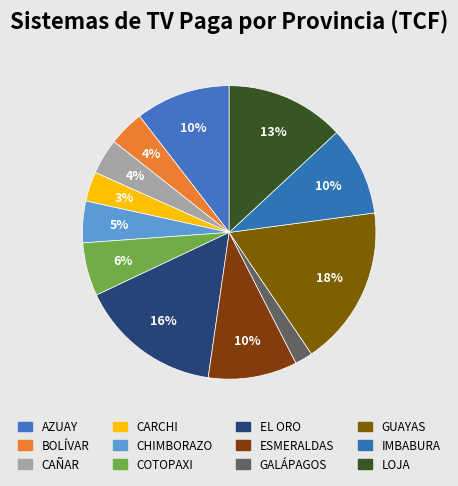

Which category has the biggest portion of the pie?

GUAYAS